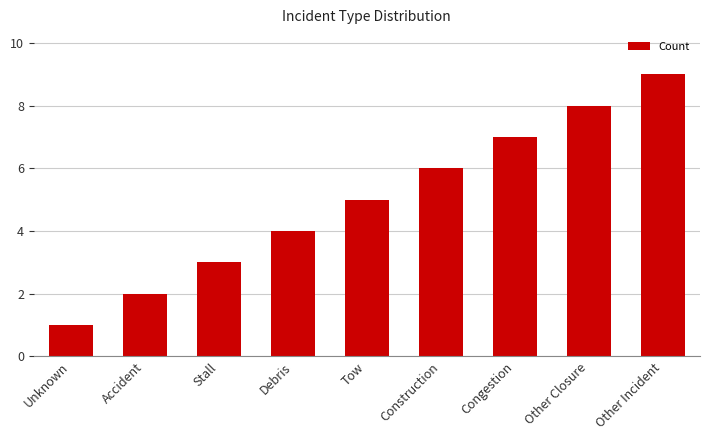

How many values are between 3 and 7?

5